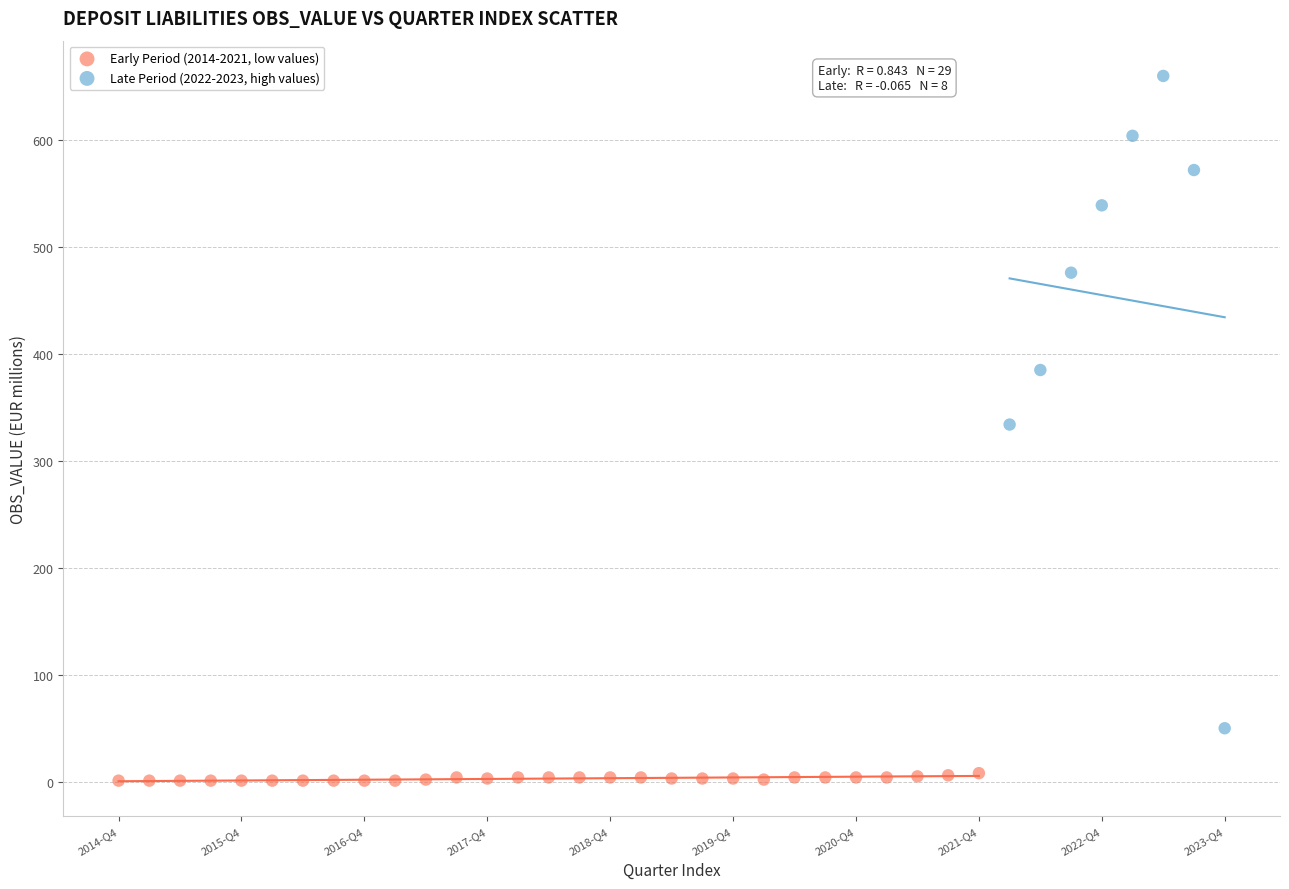

Which series reaches the maximum Y coordinate?

Late Period (2022-2023, high values)